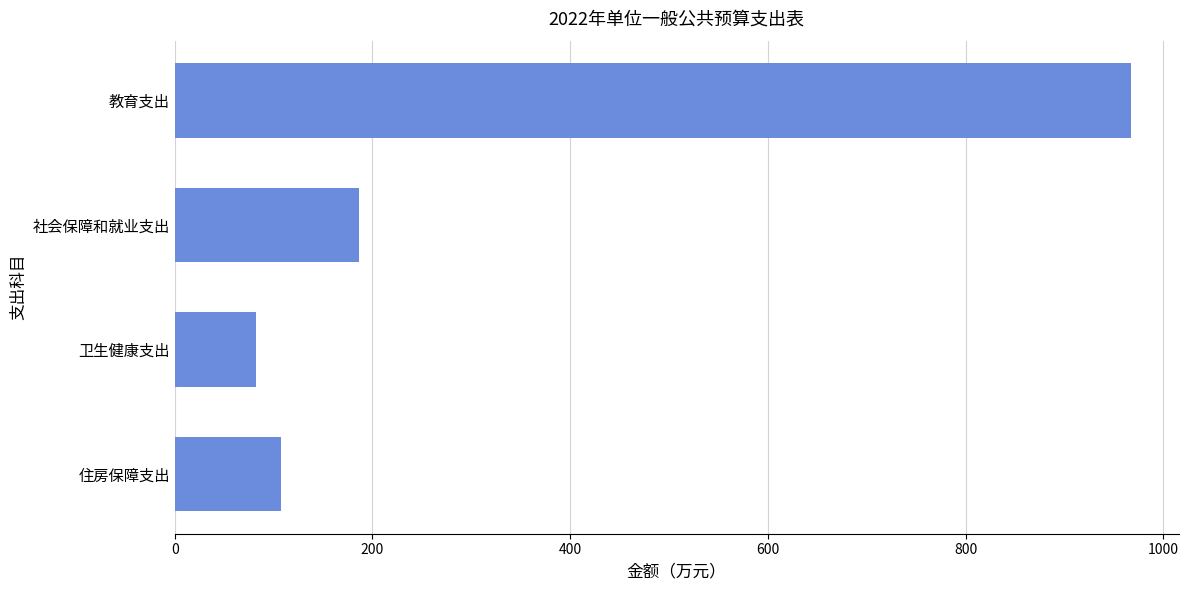

Where is the data nearest to the value 524?

社会保障和就业支出